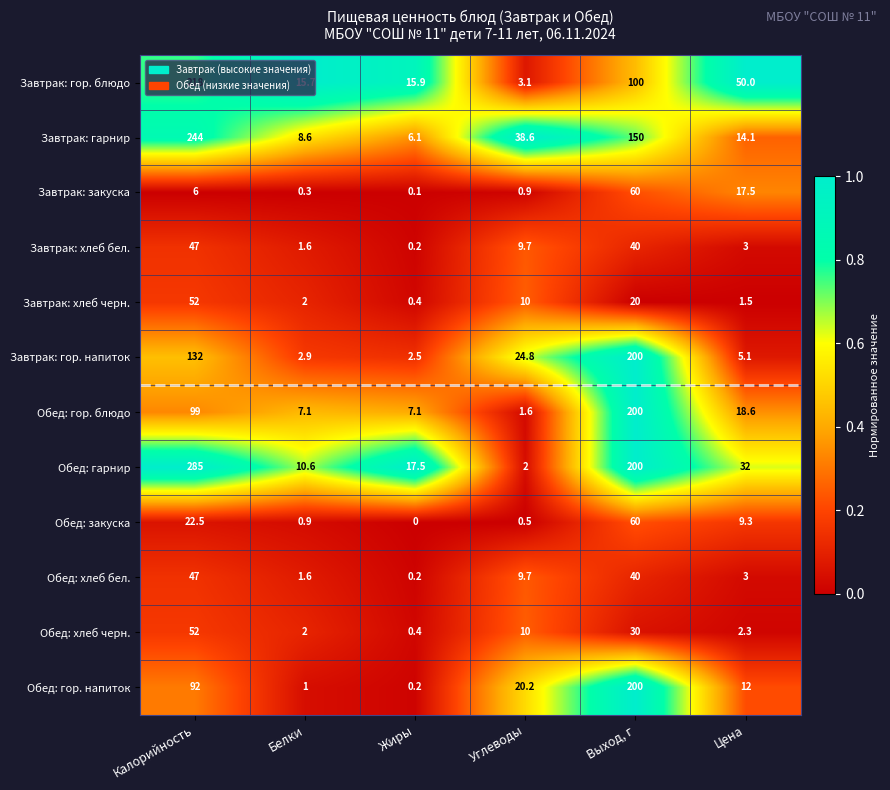

True or false: Завтрак: гор. напиток has a value of 200.0 at Выход, г.

True